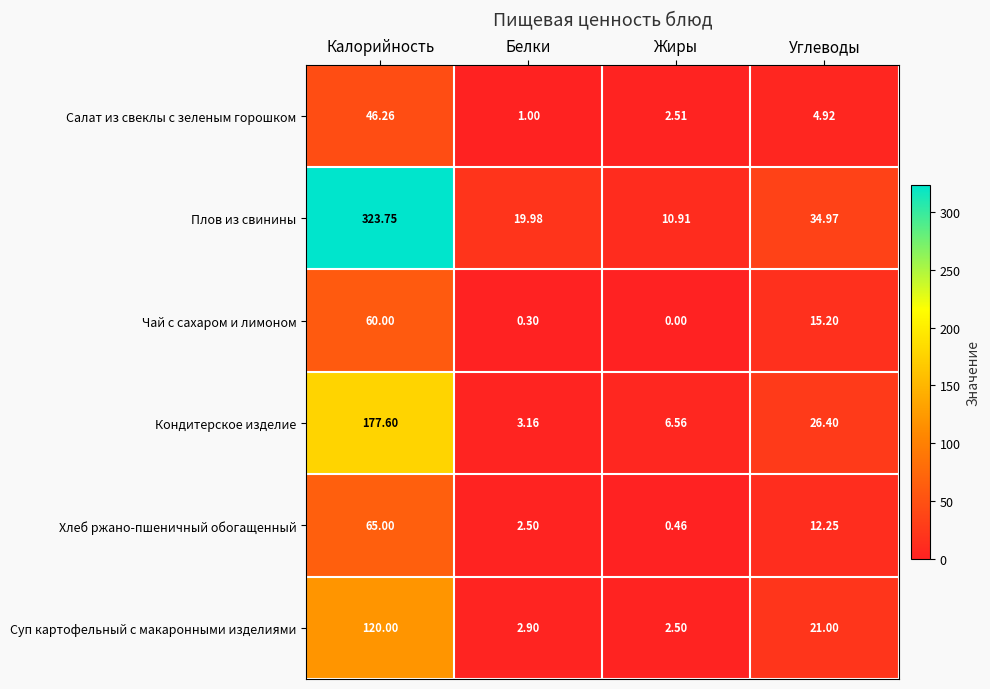

How many data points does each series have?

4